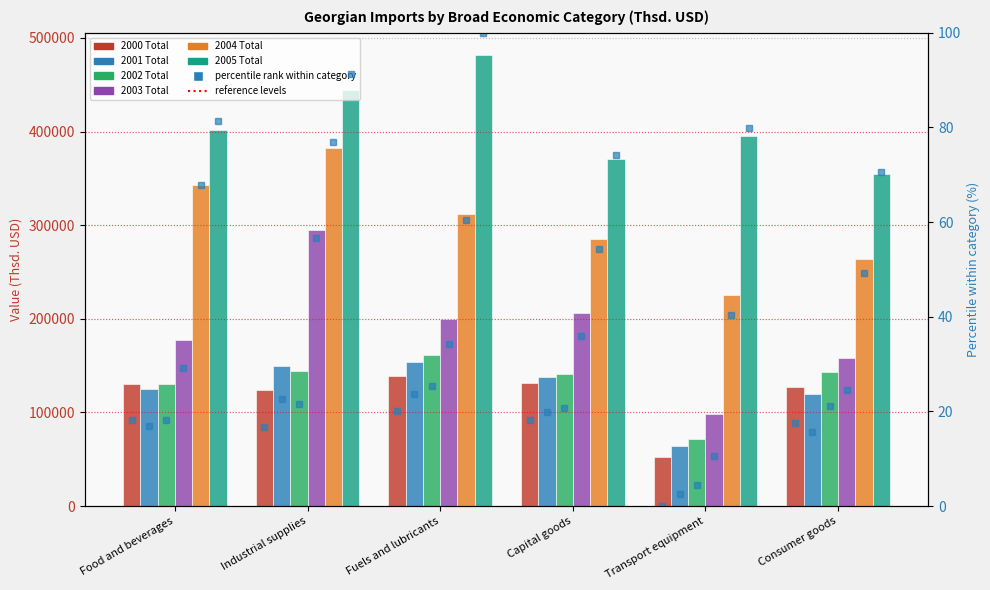

Rank the series at Fuels and lubricants from lowest to highest value.

2000 Total, 2001 Total, 2002 Total, 2003 Total, 2004 Total, 2005 Total